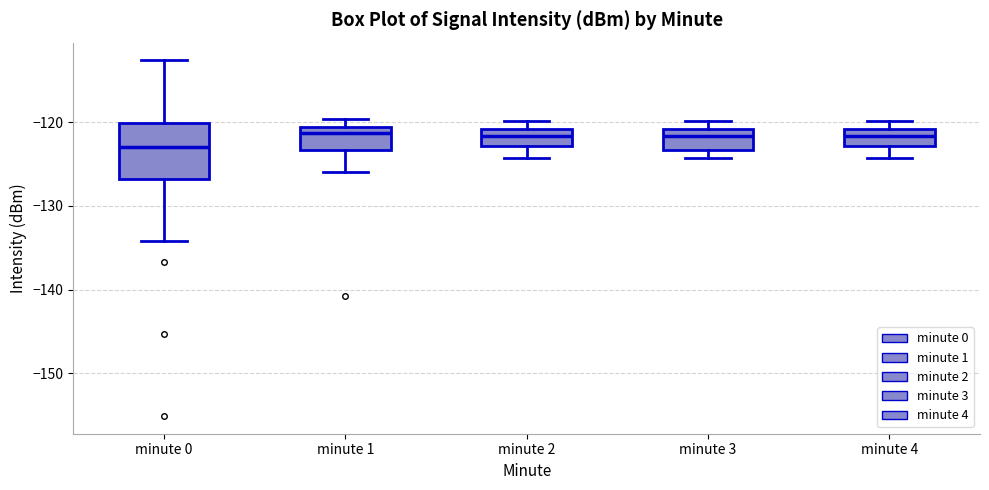

Reading left to right, read every box against the y-axis: the position of its median line, the range the box covers, and the ends of its whiskers. The values are not printed on the chart, so give them approximately, as read against the axis.

minute 0: median -123, box -127 to -120, whiskers -134 to -113
minute 1: median -121 (just below the box's upper edge), box -123 to -121, whiskers -126 to -120
minute 2: median -122, box -123 to -121, whiskers -124 to -120
minute 3: median -122, box -123 to -121, whiskers -124 to -120
minute 4: median -122, box -123 to -121, whiskers -124 to -120